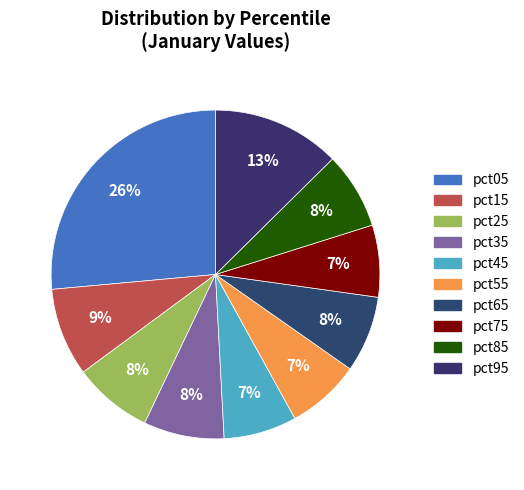

To the nearest percent, what is the average slice percentage?

10%